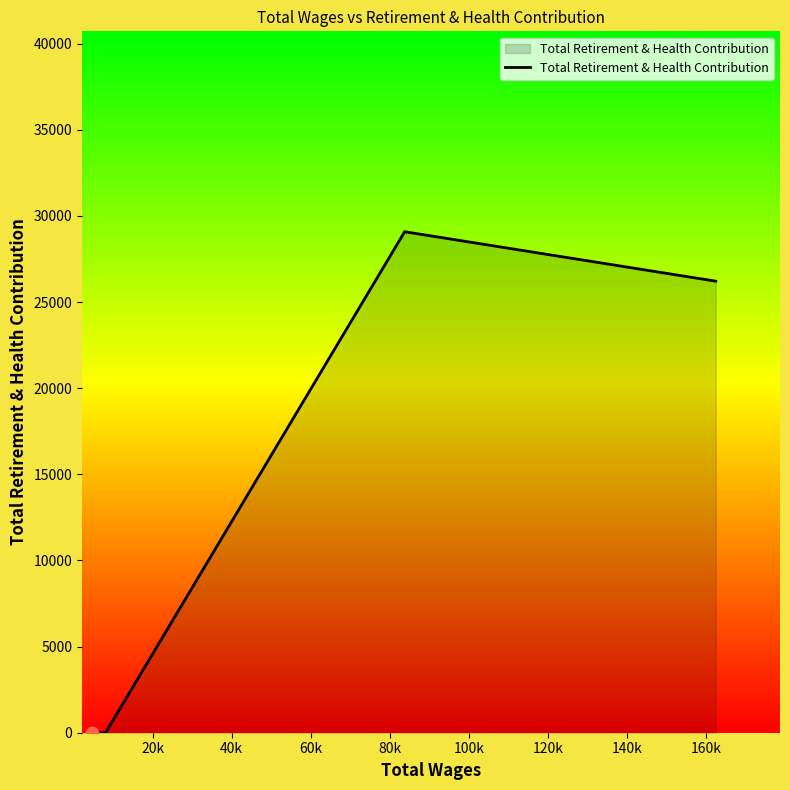

What is the difference between the maximum and minimum values?

29084